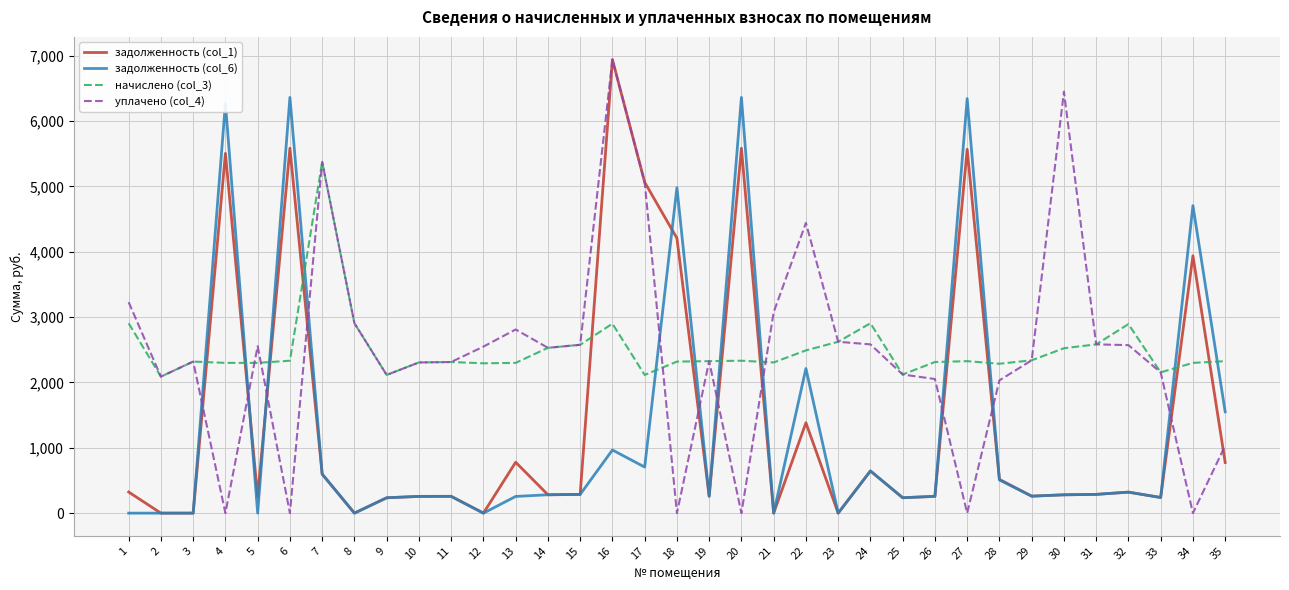

Which series changed the most between 20 and 28?

задолженность (col_6)